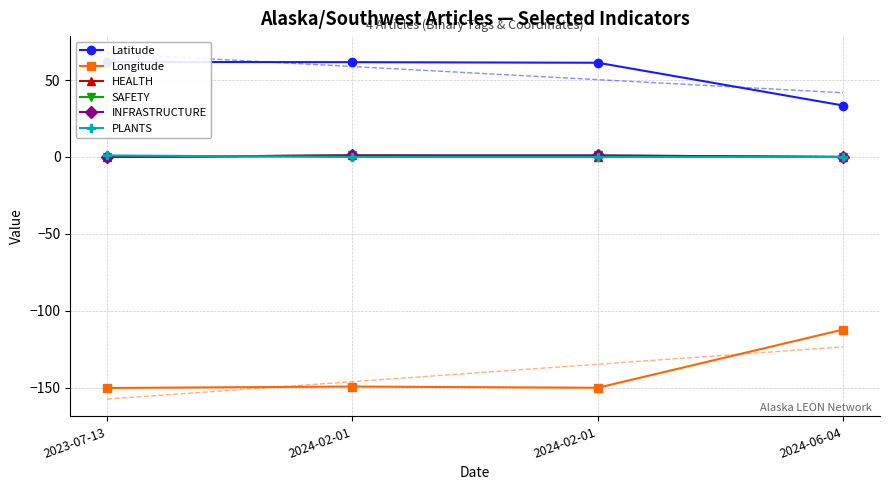

Reading left to right, what are all the values shown in this chart?

Latitude: 61.7	61.6	61.2	33.4
Longitude: -150.0	-149.1	-149.9	-112.1
HEALTH: 0.0	1.0	0.0	0.0
SAFETY: 0.0	1.0	1.0	0.0
INFRASTRUCTURE: 0.0	1.0	1.0	0.0
PLANTS: 1.0	0.0	0.0	0.0